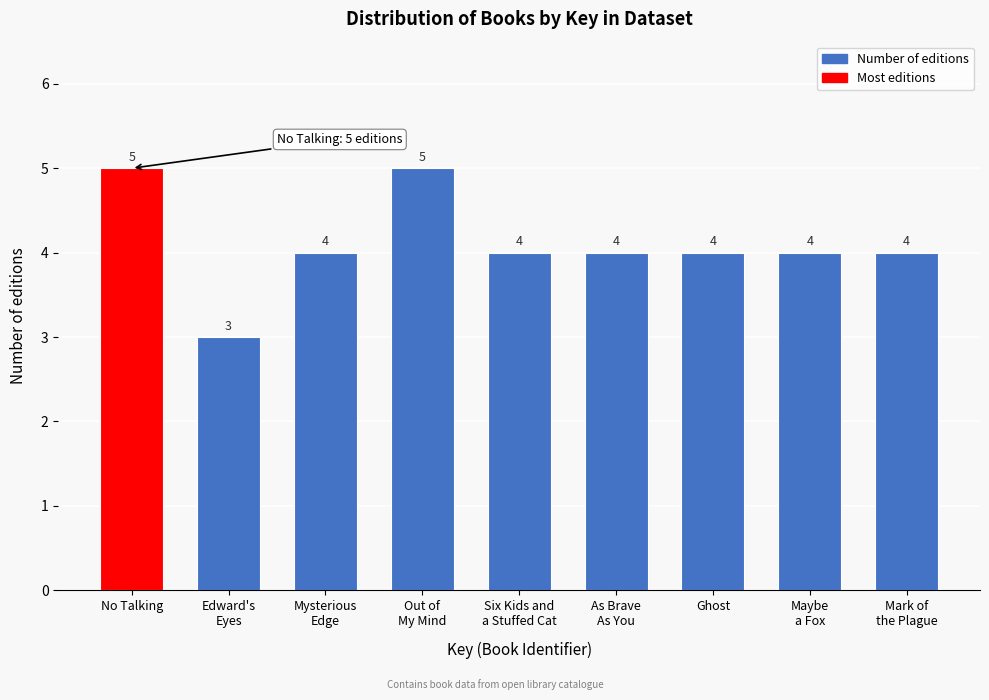

Reading right to left, extract all data points from this chart.

4	4	4	4	4	5	4	3	5